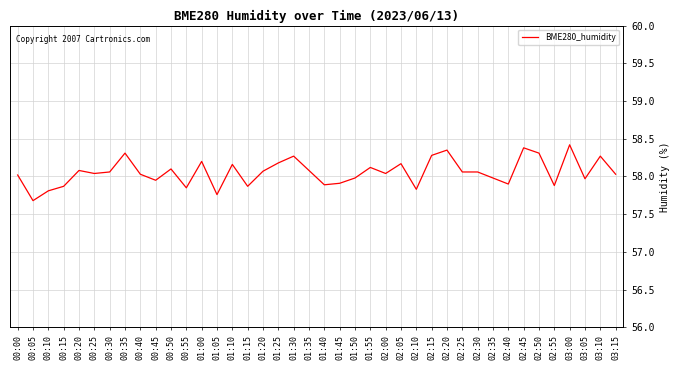

Is this an area chart (filled region under the line)?

No